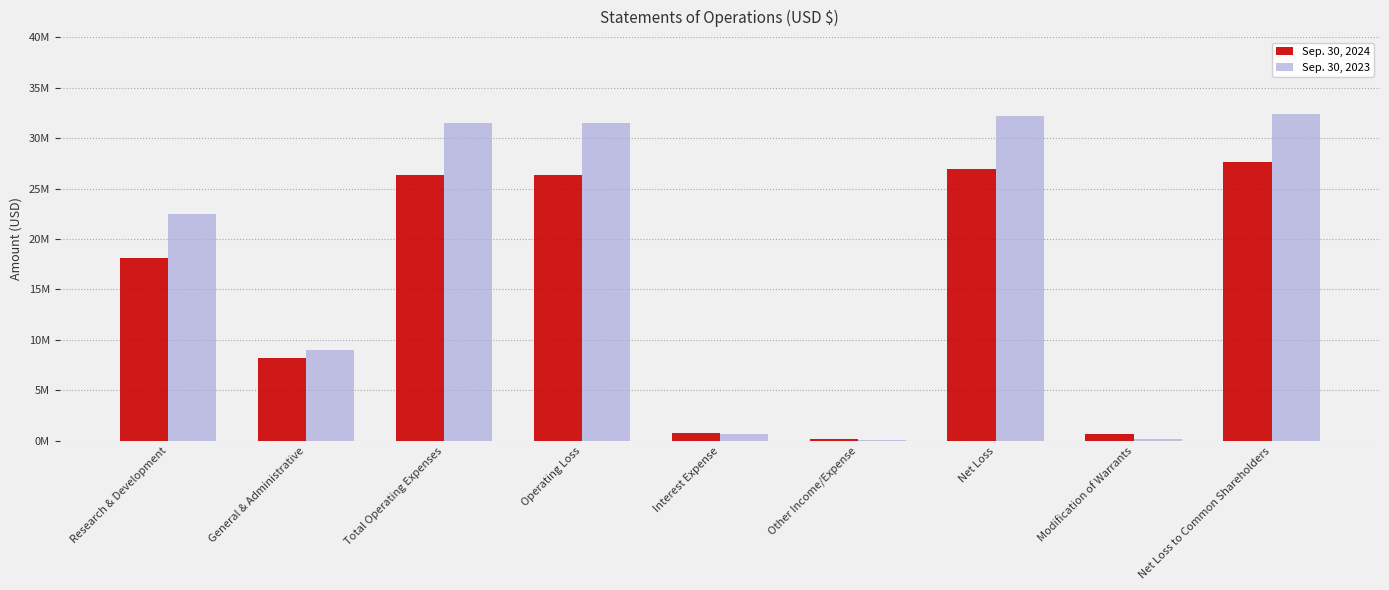

What is the label of the 1st bar from the right?

Net Loss to Common Shareholders